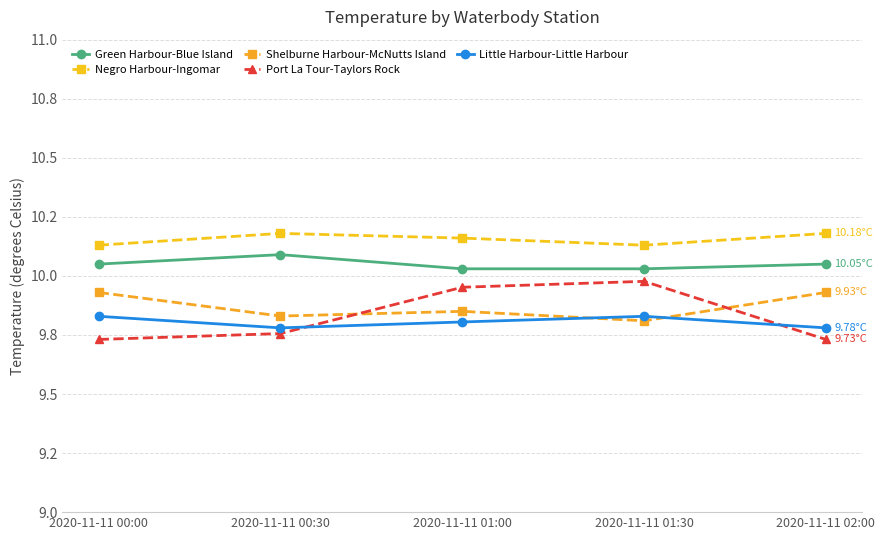

True or false: Green Harbour-Blue Island and Little Harbour-Little Harbour cross at least once.

False